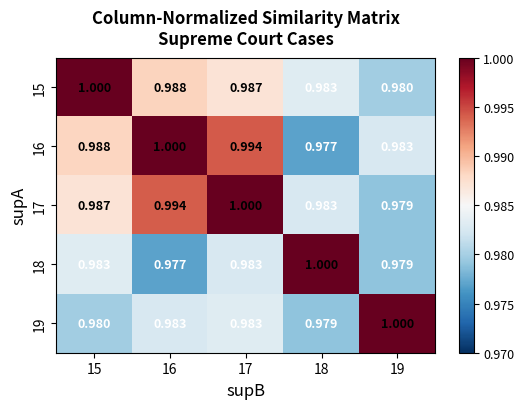

Is the value of 15 at 16 greater than the value of 19 at 15?

Yes